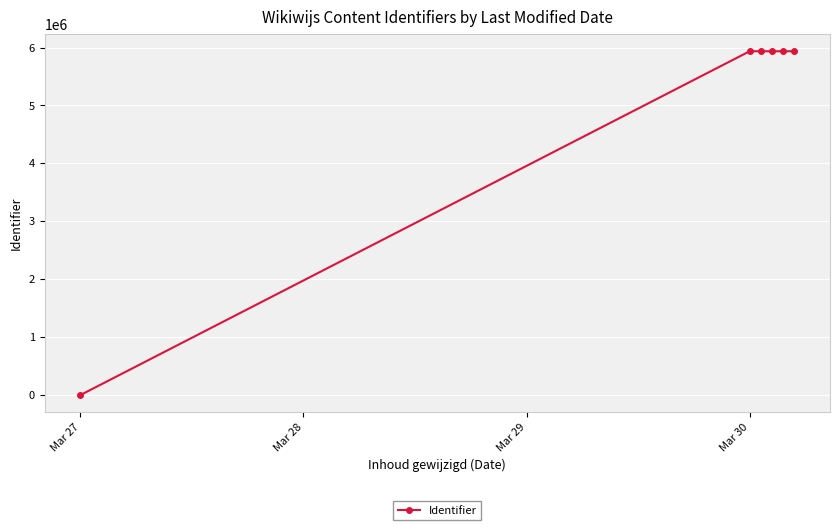

What is the maximum value shown in the chart?

5935909